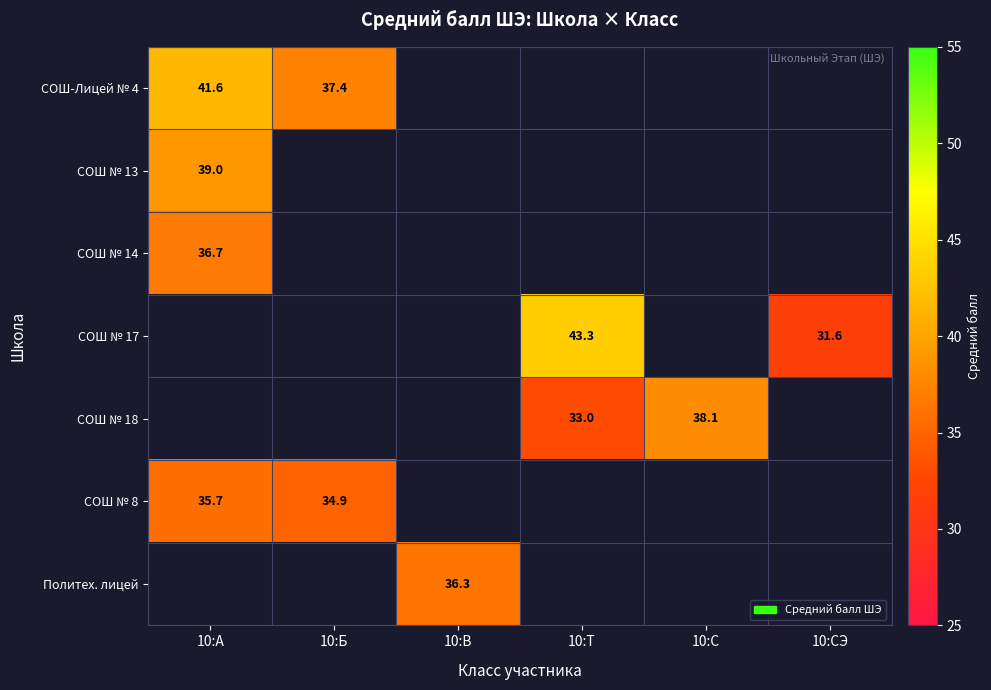

Is the value of Политех. лицей at 10:В greater than the value of СОШ № 8 at 10:Б?

Yes